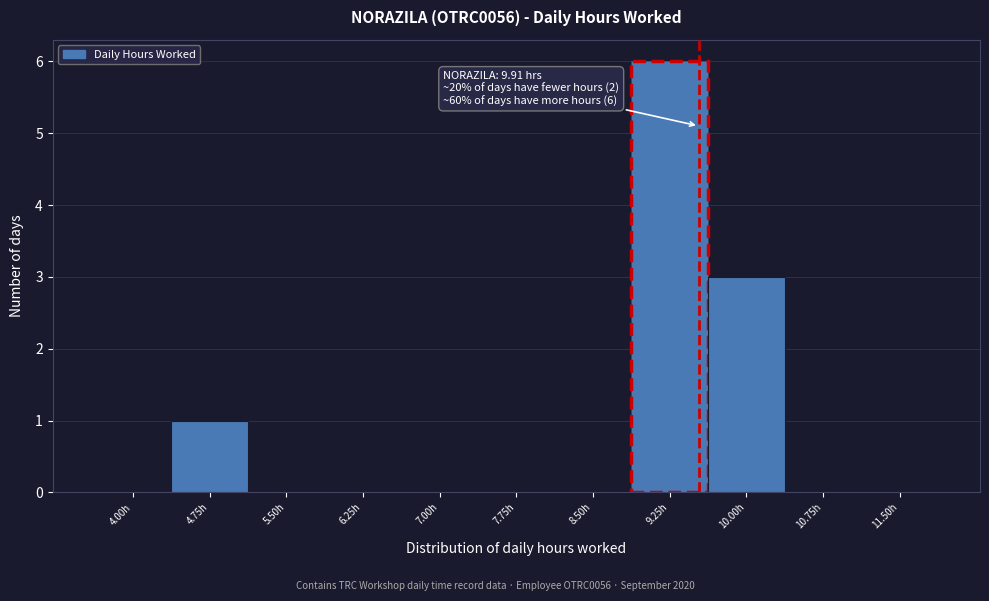

Reading left to right, what are all the values shown in this chart?

4.00h=0	4.75h=1	5.50h=0	6.25h=0	7.00h=0	7.75h=0	8.50h=0	9.25h=6	10.00h=3	10.75h=0	11.50h=0